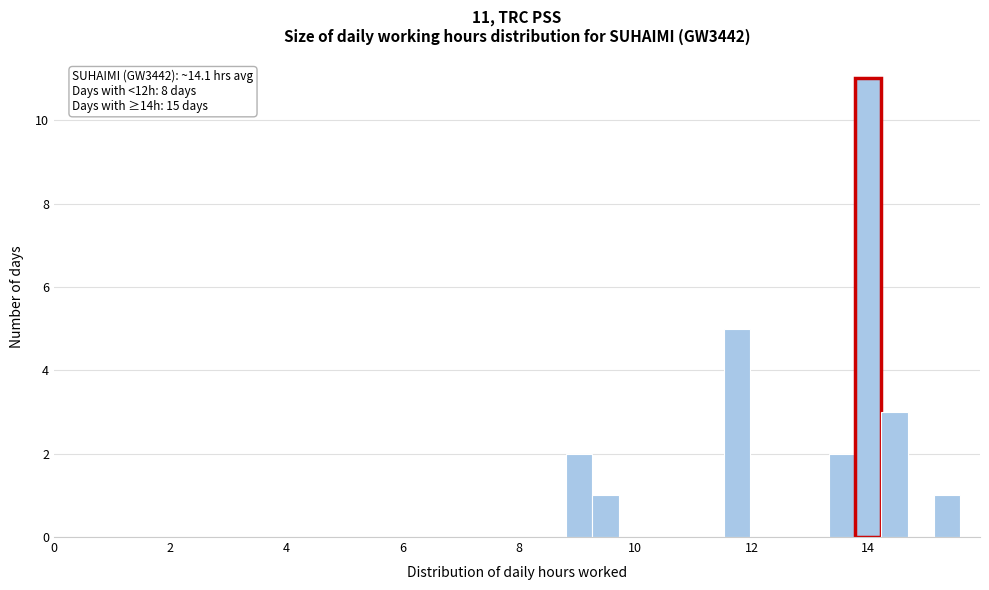

Read against the x-axis, roughly where is the centre of the tallest bar?

14.0